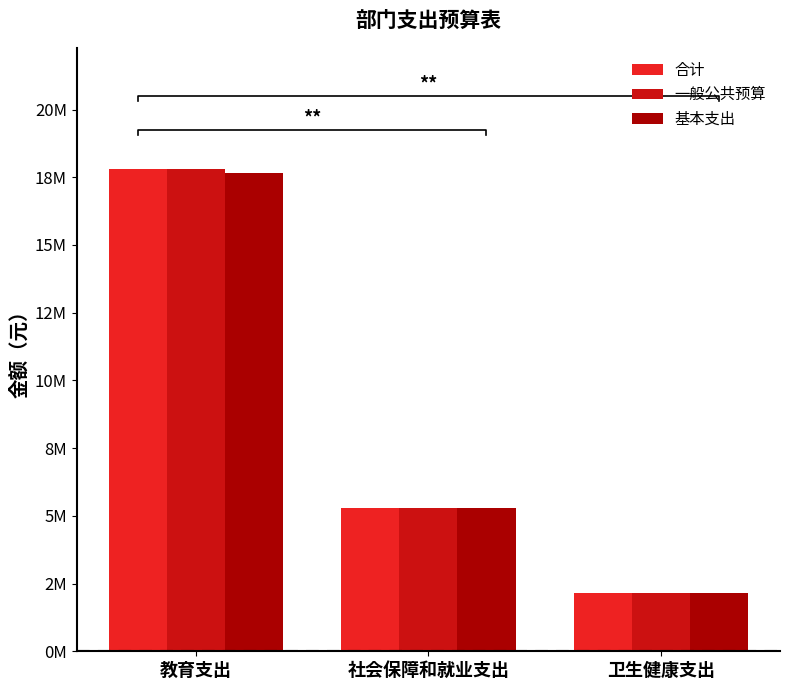

List the series in order of their peak value, lowest first.

基本支出, 合计, 一般公共预算